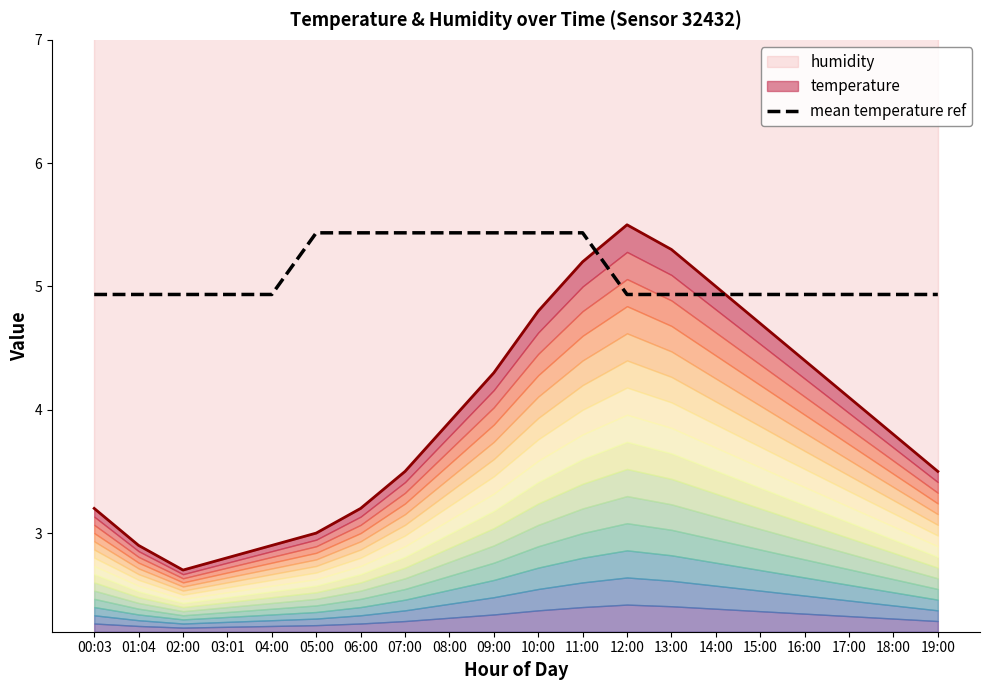

What is the maximum value for mean temperature ref?

5.4